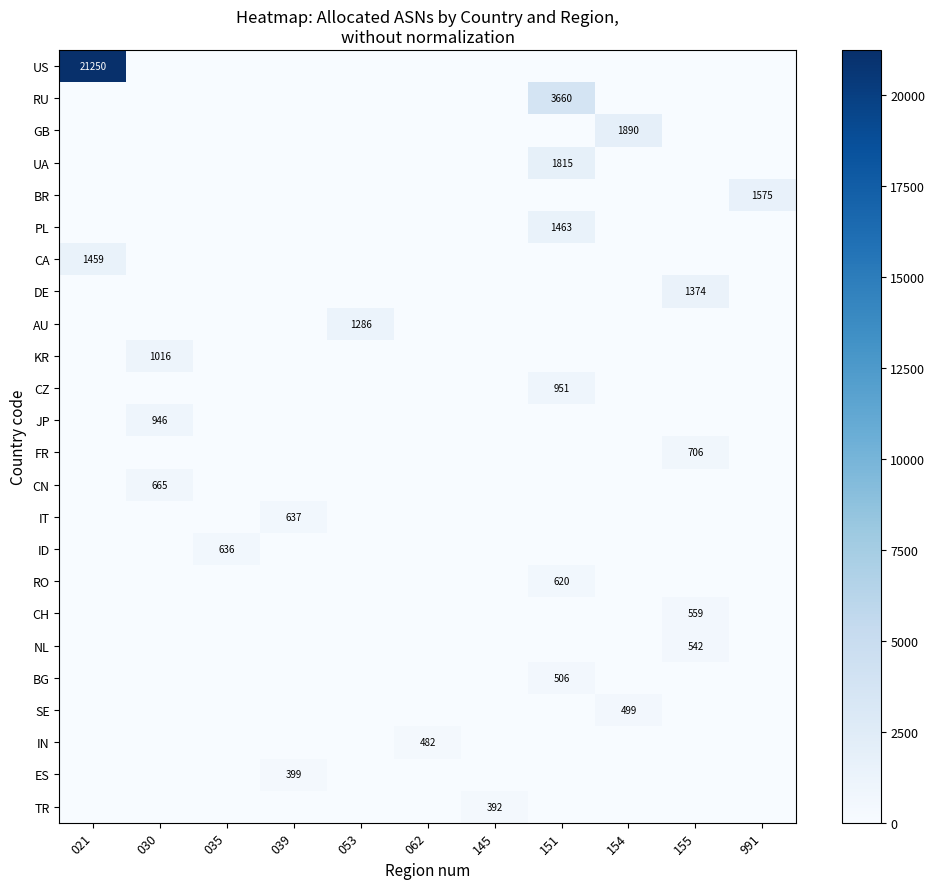

What is the difference between the highest and lowest values at 039?

637